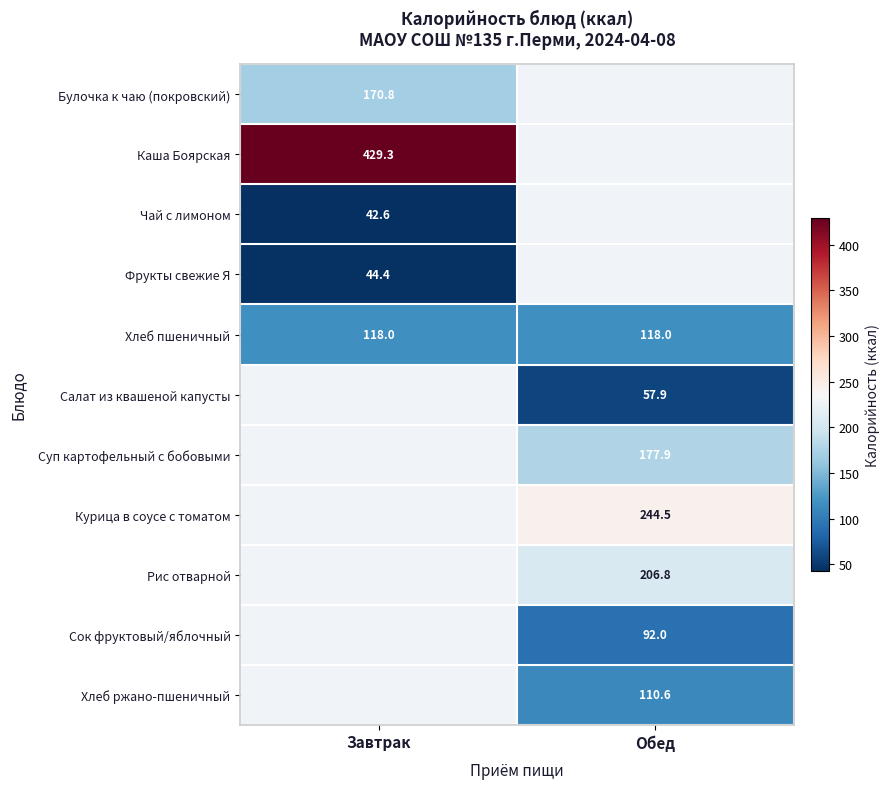

The Фрукты свежие Я series shows 59.5 at Завтрак. True or false?

False